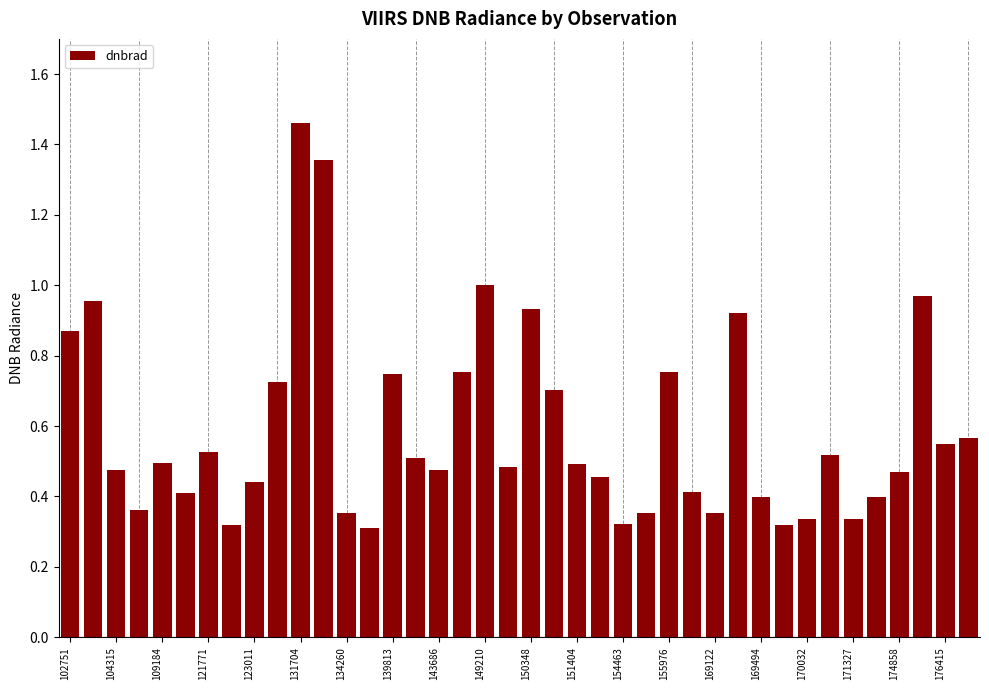

What is the difference between the maximum and minimum values?

1.1